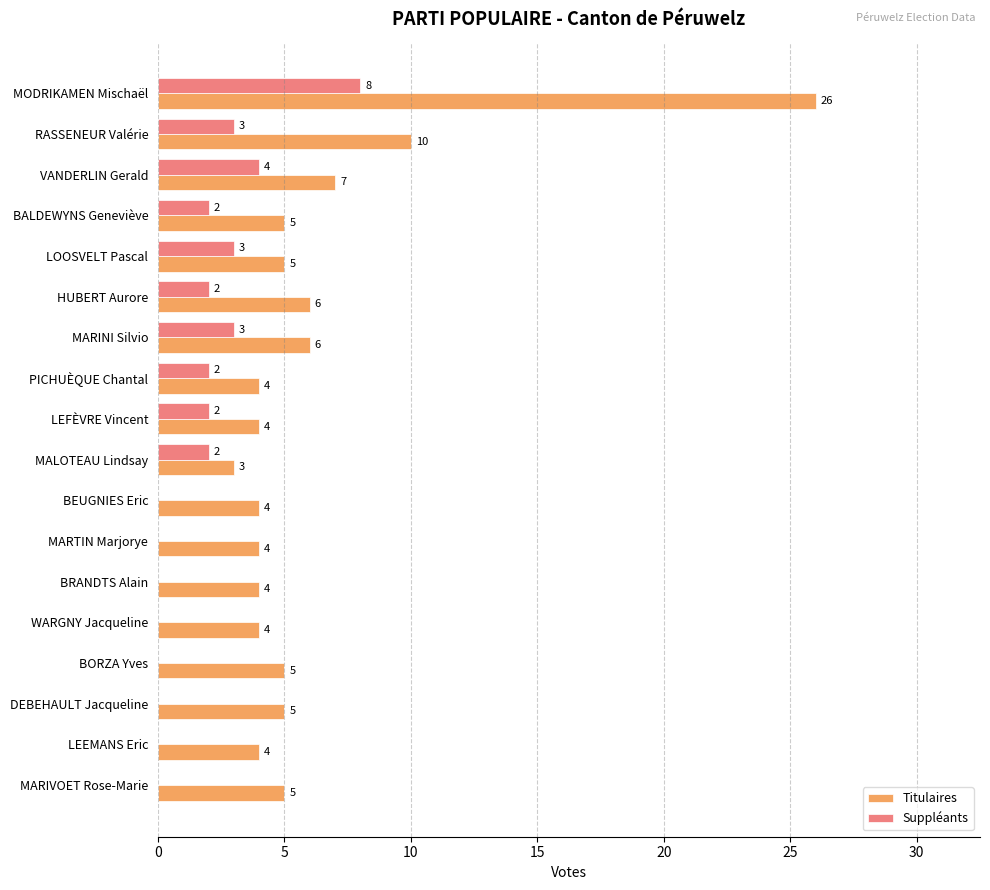

Which series changed the most between MODRIKAMEN Mischaël and BEUGNIES Eric?

Titulaires